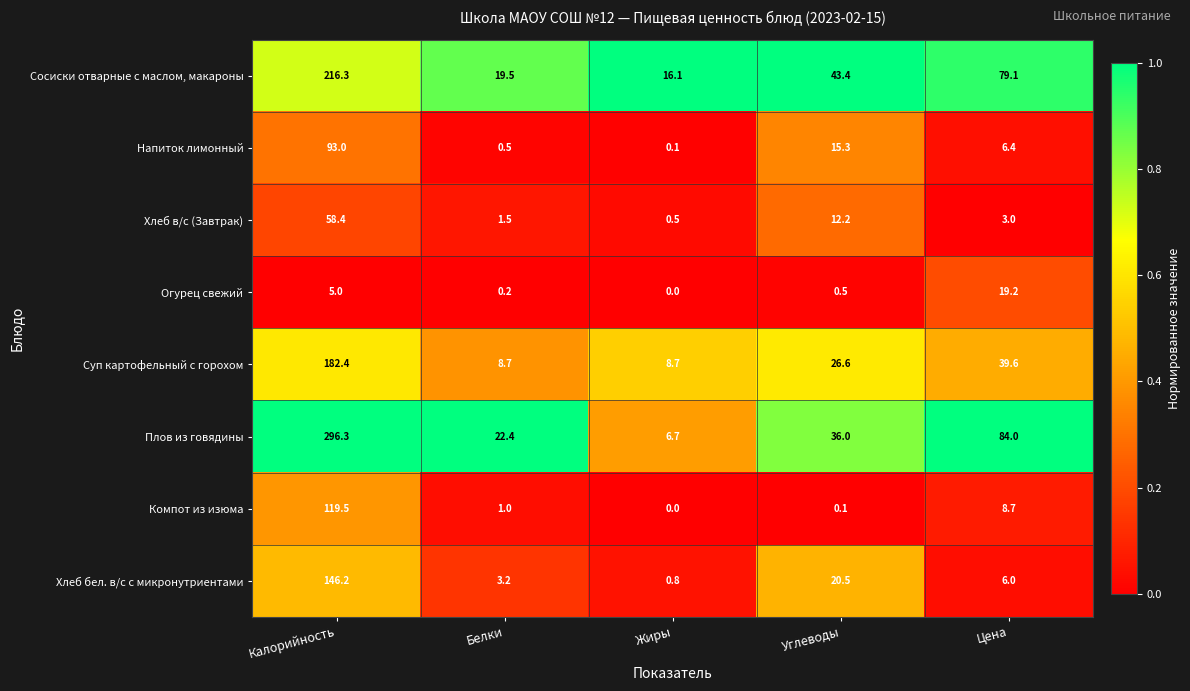

True or false: Сосиски отварные с маслом, макароны has a value of 16.1 at Жиры.

True